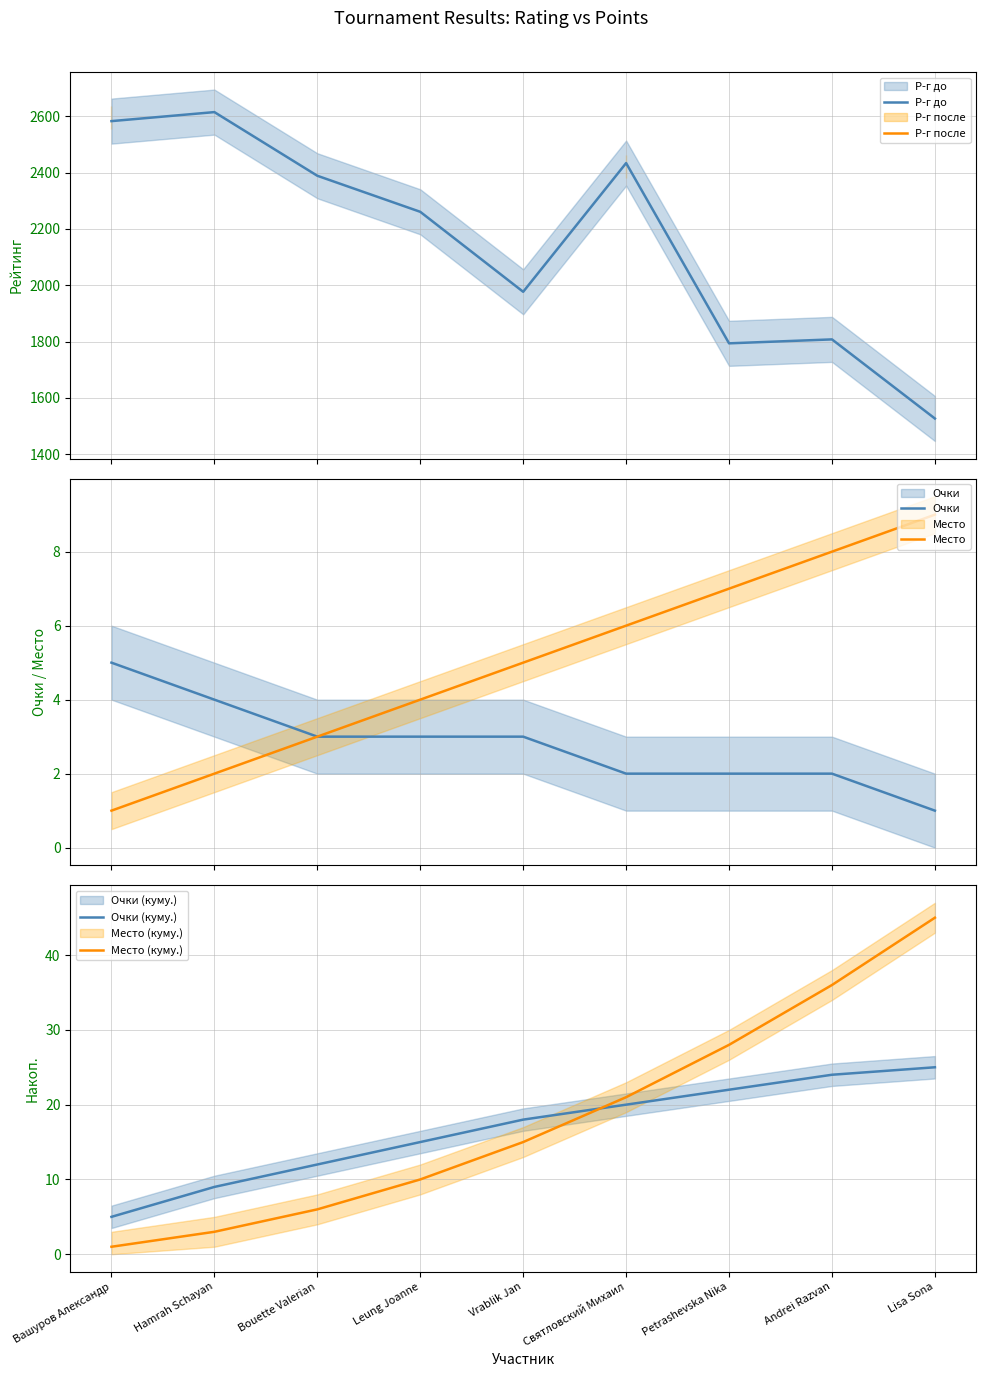

How many distinct data groups are displayed?

6